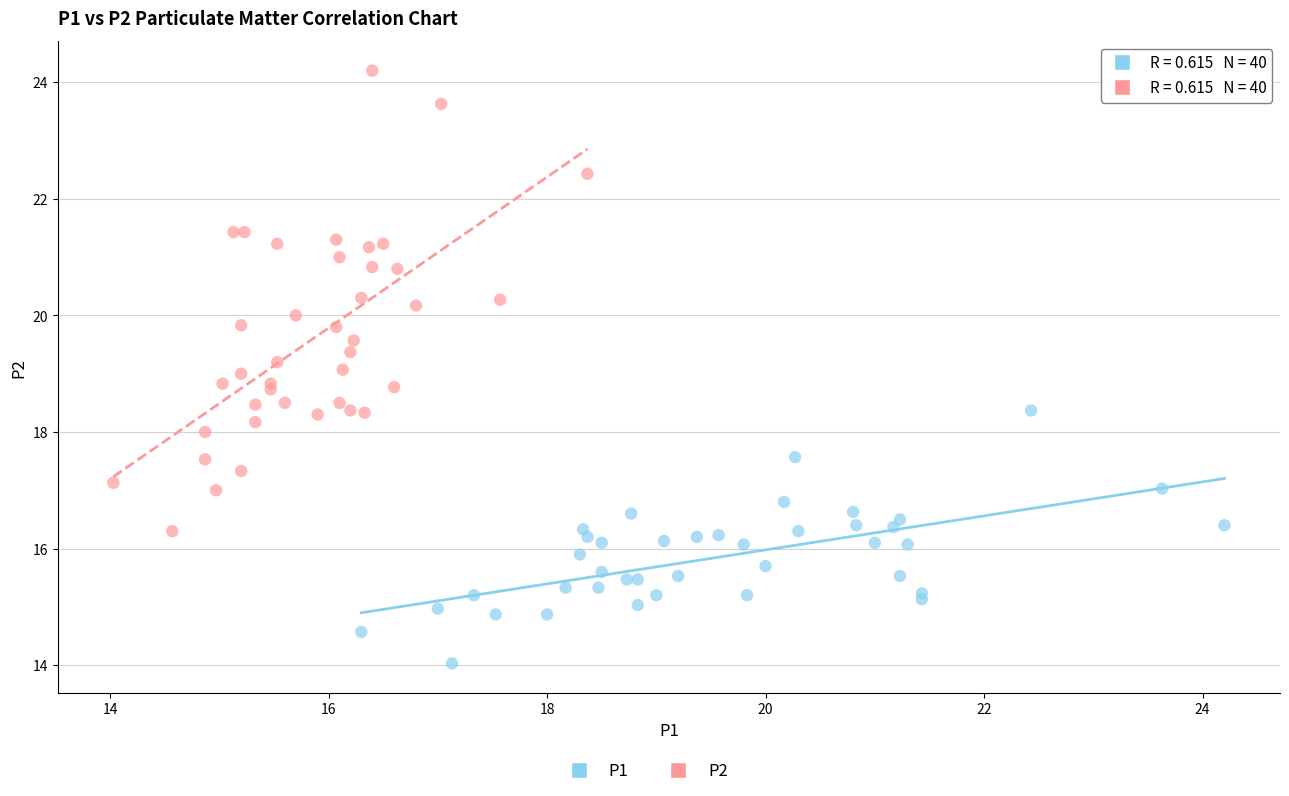

Which series has the widest spread of Y values?

P2